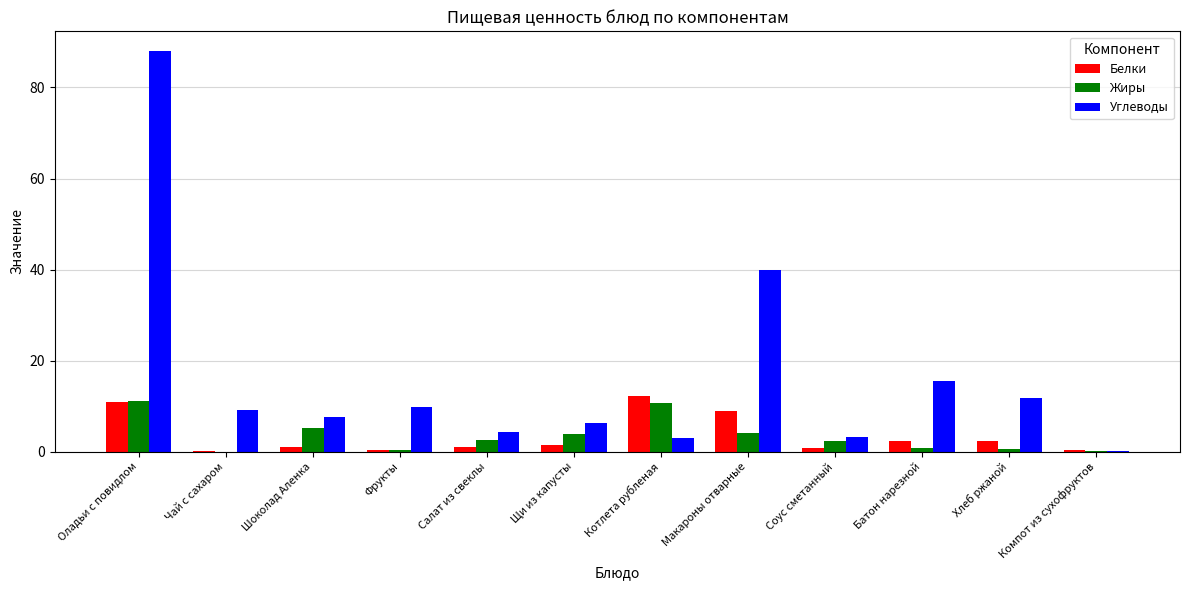

Which series has the largest total across all categories?

Углеводы